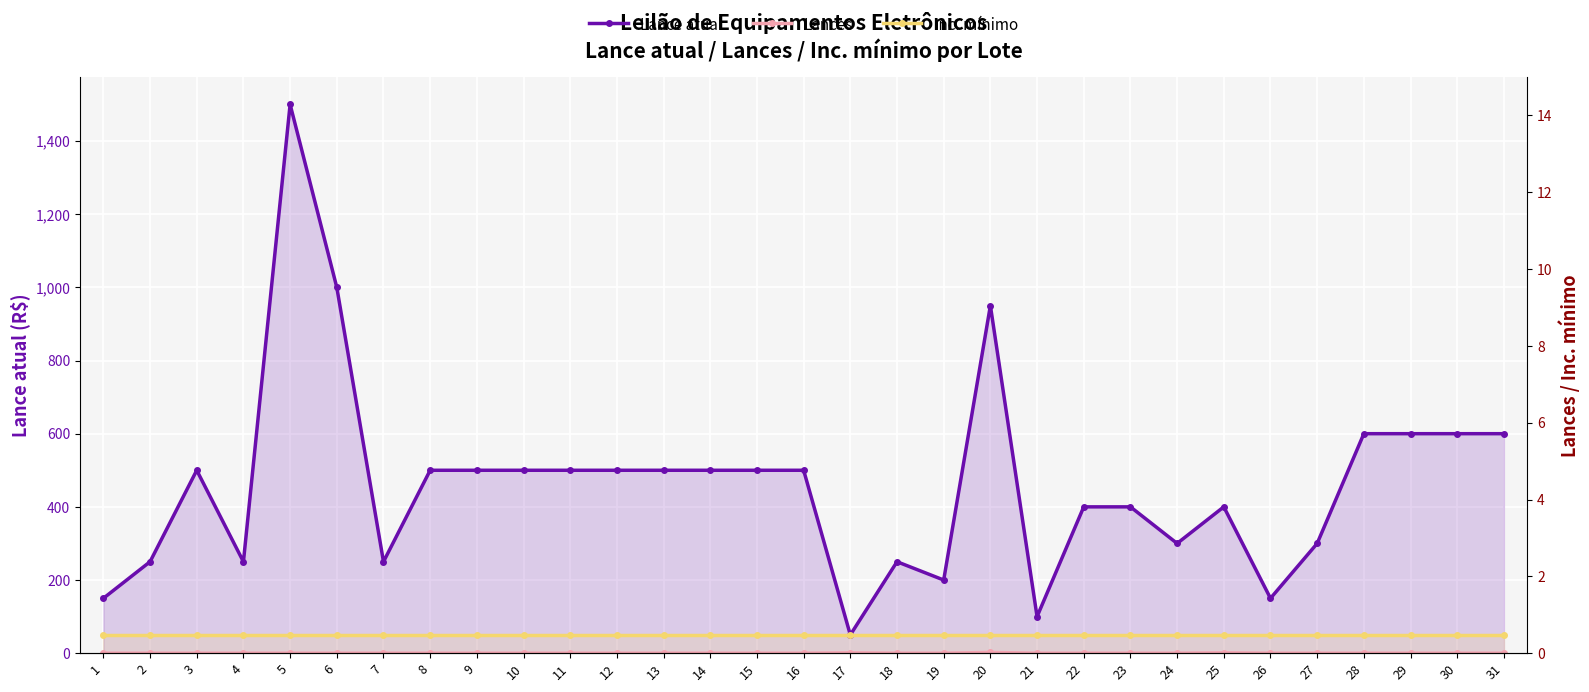

Where is the first local minimum for Lance atual?

4